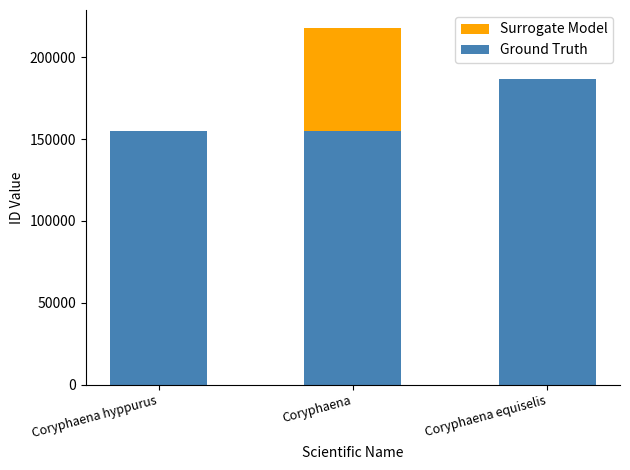

What is the value of the Ground Truth bar at the 3rd from the left?

186385